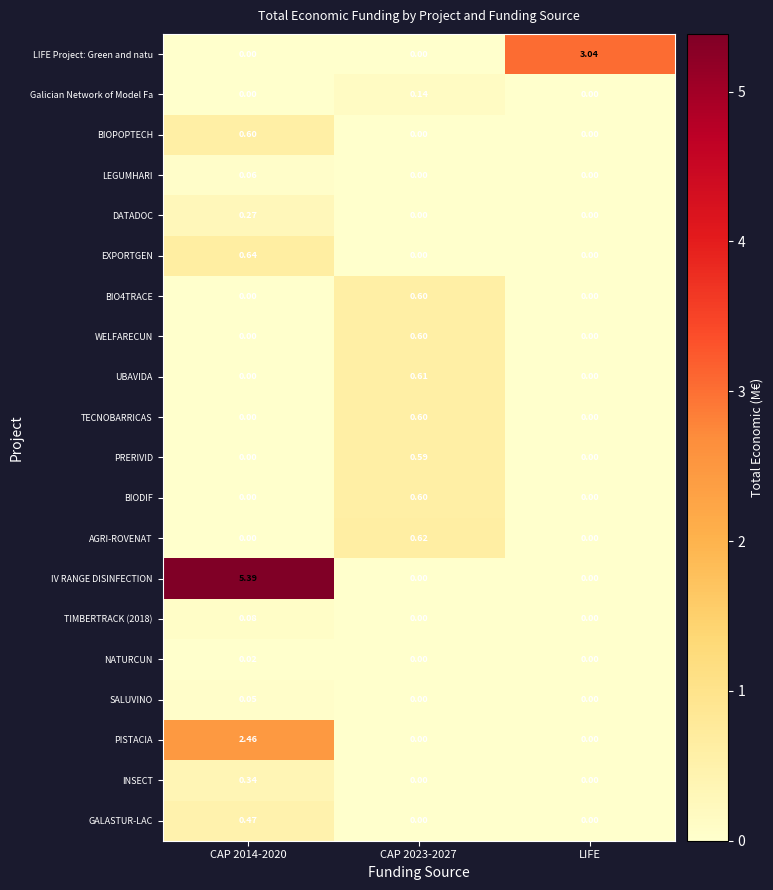

Which series has the largest range (max minus min)?

IV RANGE DISINFECTION